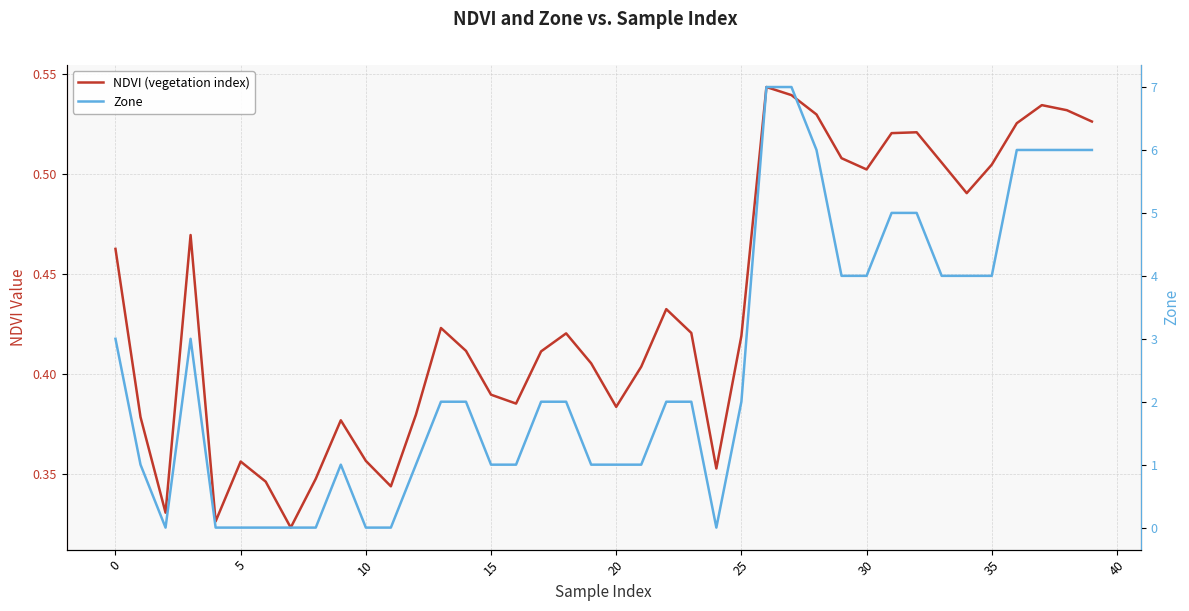

The value of NDVI (vegetation index) at 17 is 0.4. True or false?

True